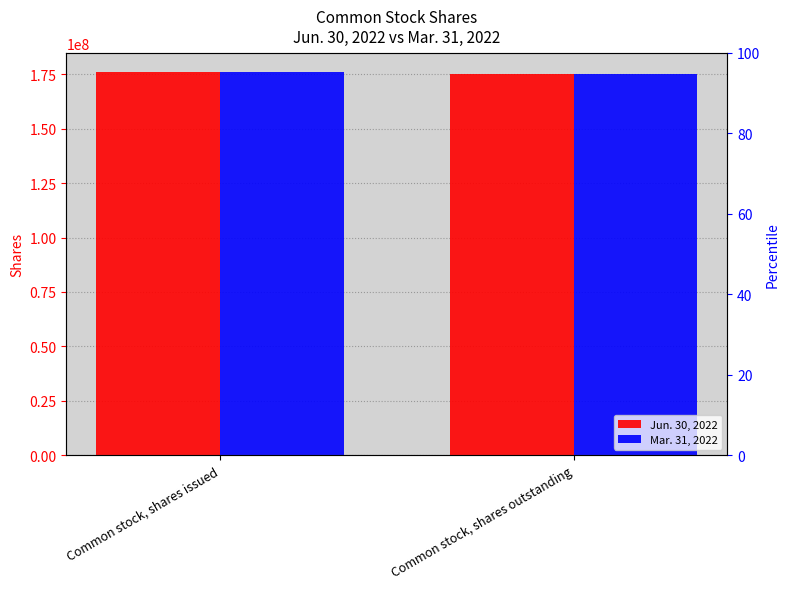

Rank the series by their maximum value, from lowest to highest.

Jun. 30, 2022, Mar. 31, 2022